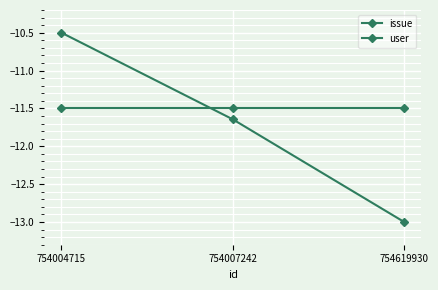

True or false: user has a value of -11.5 at 754007242.

True